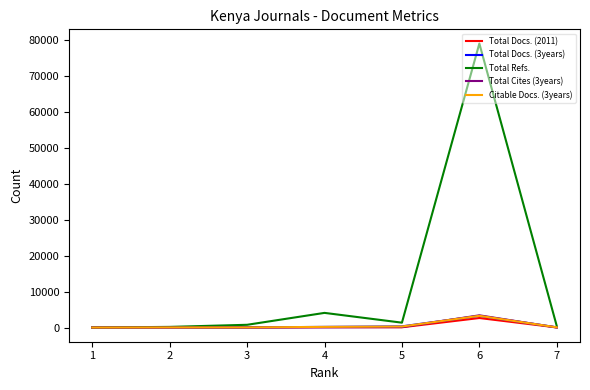

Does the chart have visible grid lines?

No